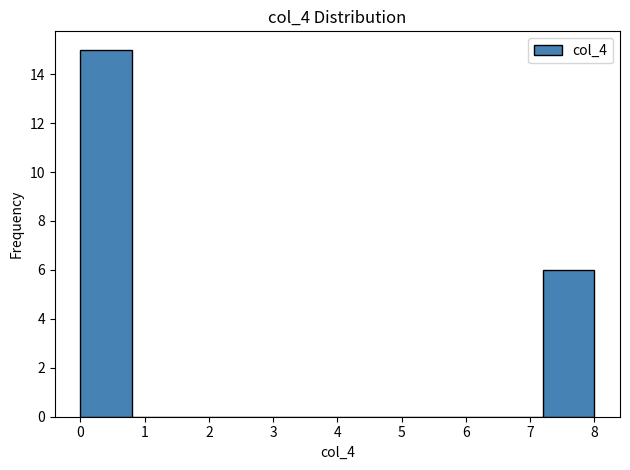

Reading left to right, list every bar in this chart as the range it spans on the x-axis followed by its height. The values are not printed on the chart, so give them approximately, as read against the axis.

0.0 to 0.8: 15
0.8 to 1.6: 0
1.6 to 2.4: 0
2.4 to 3.2: 0
3.2 to 4.0: 0
4.0 to 4.8: 0
4.8 to 5.6: 0
5.6 to 6.4: 0
6.4 to 7.2: 0
7.2 to 8.0: 6